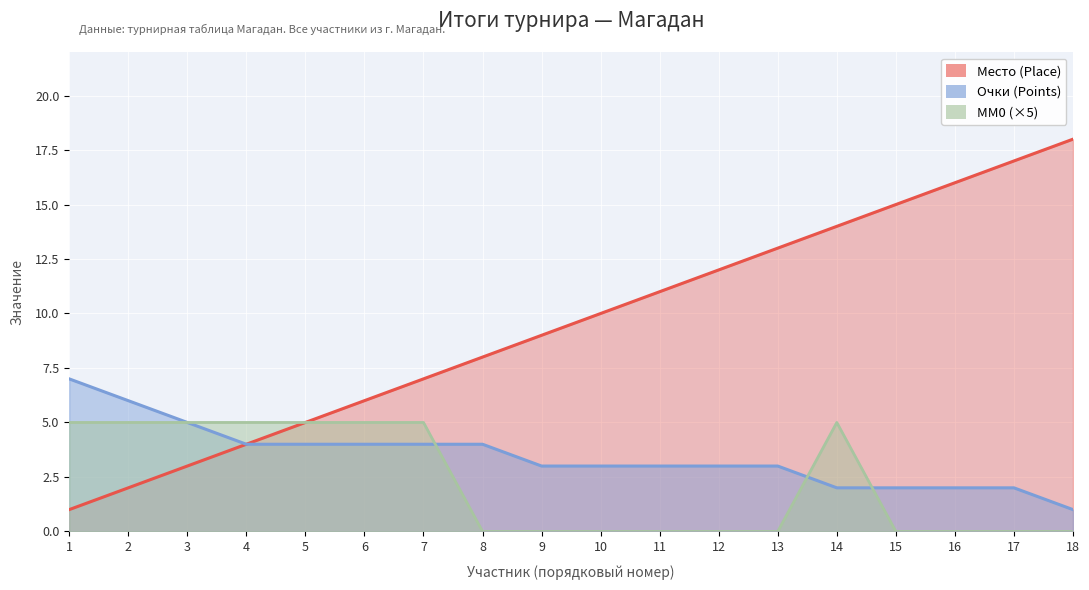

Between 13 and 16, which is larger?

16